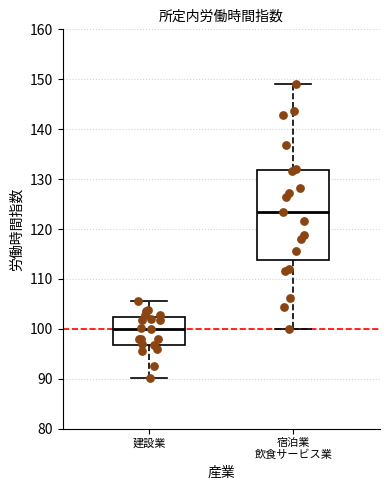

Where does the lower whisker of the box for 宿泊業 飲食サービス業 end on the y-axis? The values are not printed on the chart, so give them approximately, as read against the axis.

100